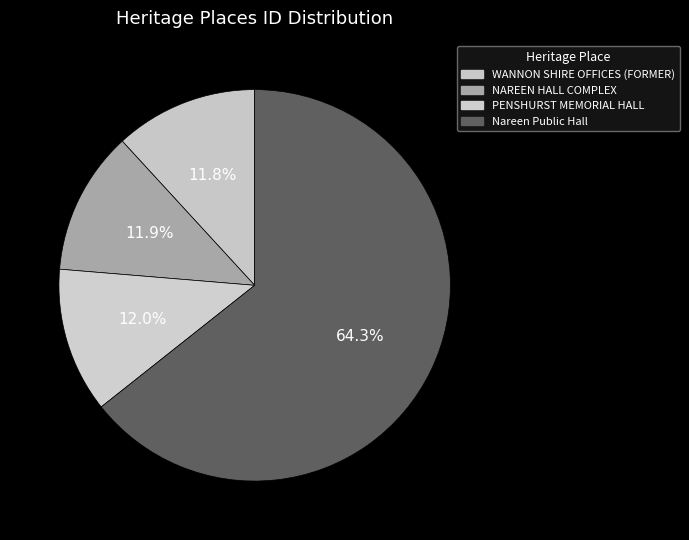

Count the number of slices in the pie.

4